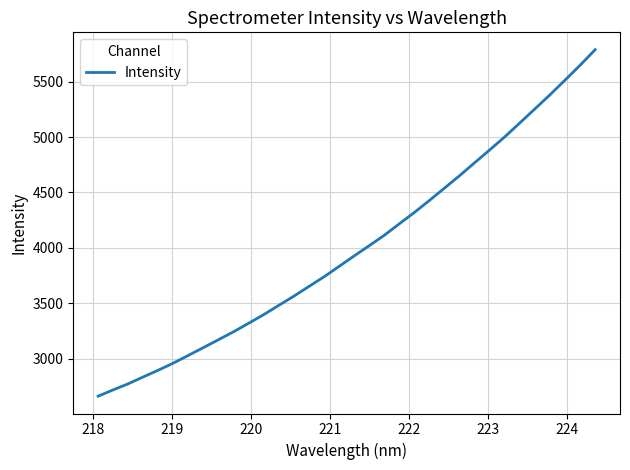

What is the maximum value shown in the chart?

5788.4